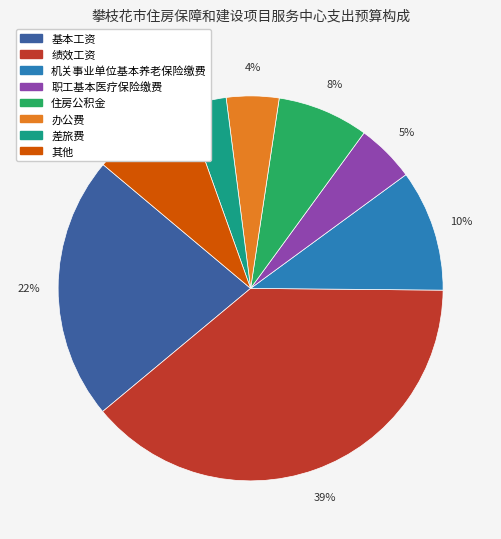

To the nearest percent, what is the average slice percentage?

12%